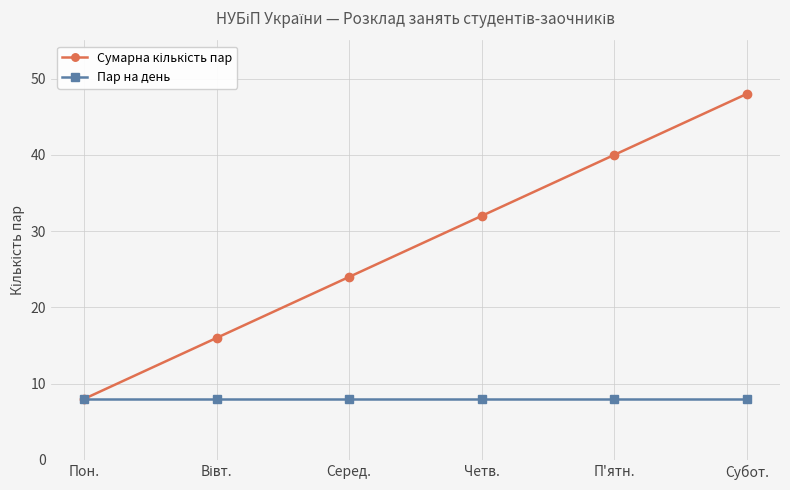

What is the spread (max minus min) of values at П'ятн.?

32